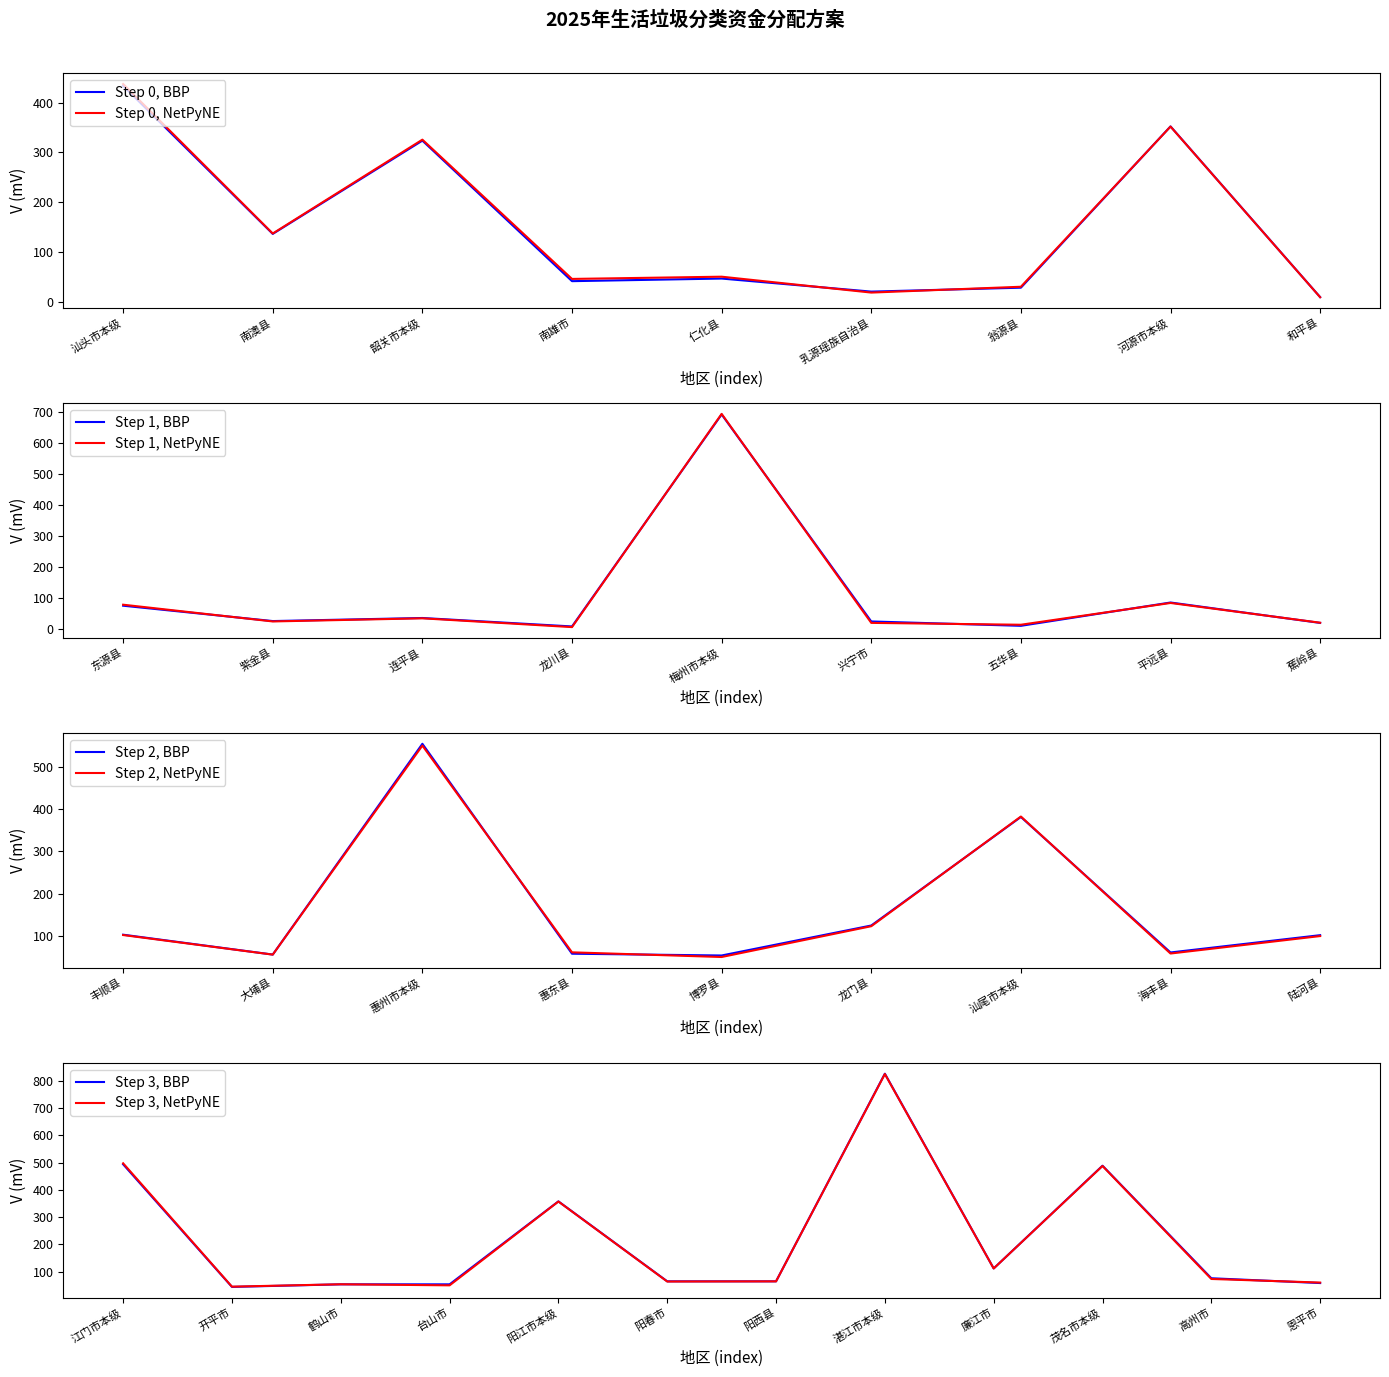

How many data points are above 65?

20